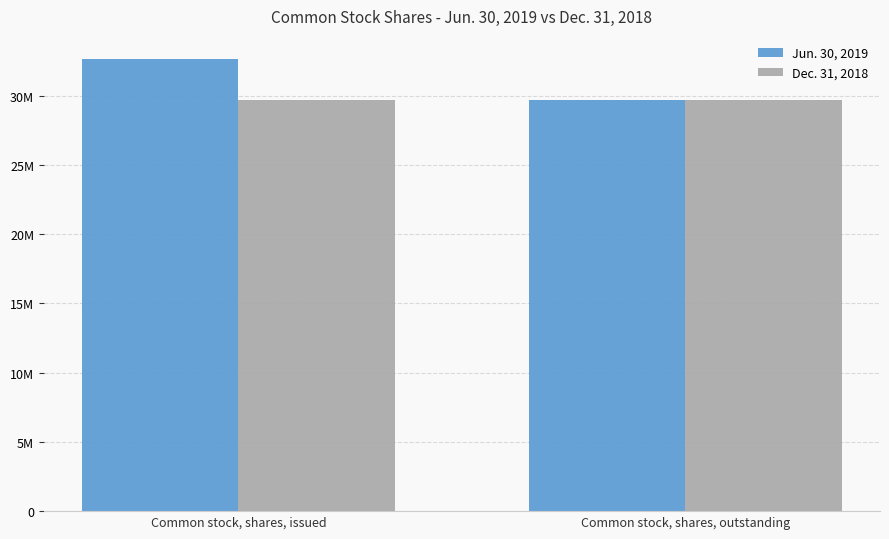

What are all the series names shown in the legend?

Jun. 30, 2019, Dec. 31, 2018